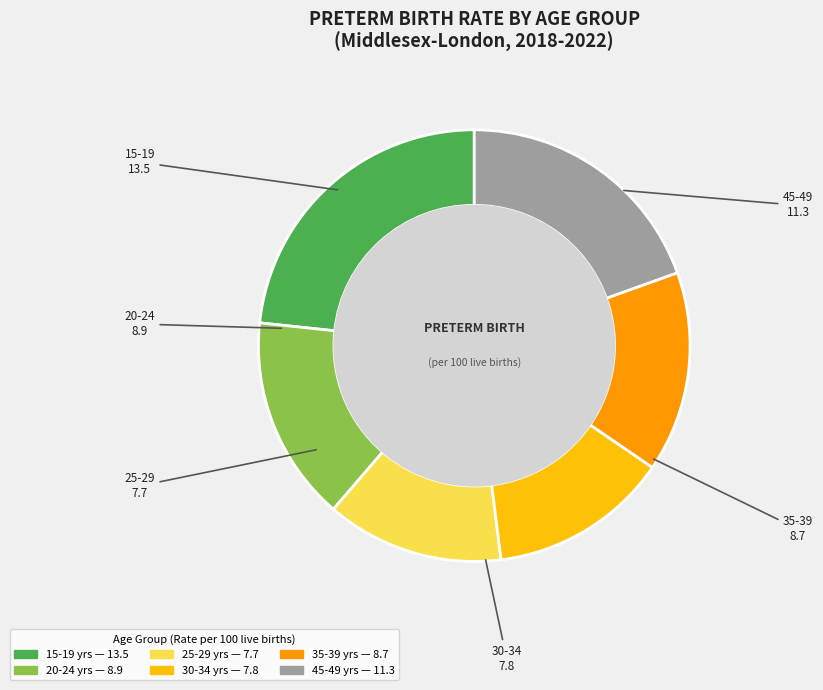

True or false: 25-29 accounts for 13% of the total.

True